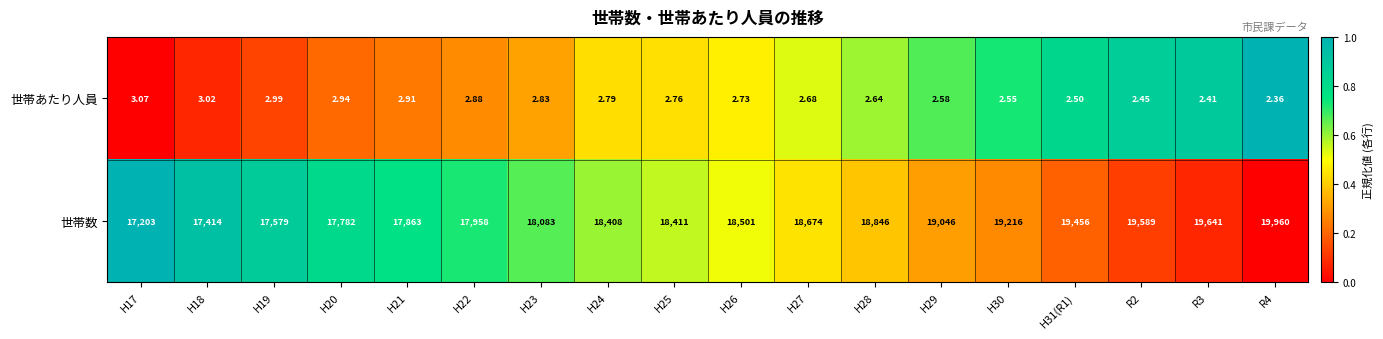

Which series has the largest range (max minus min)?

世帯数